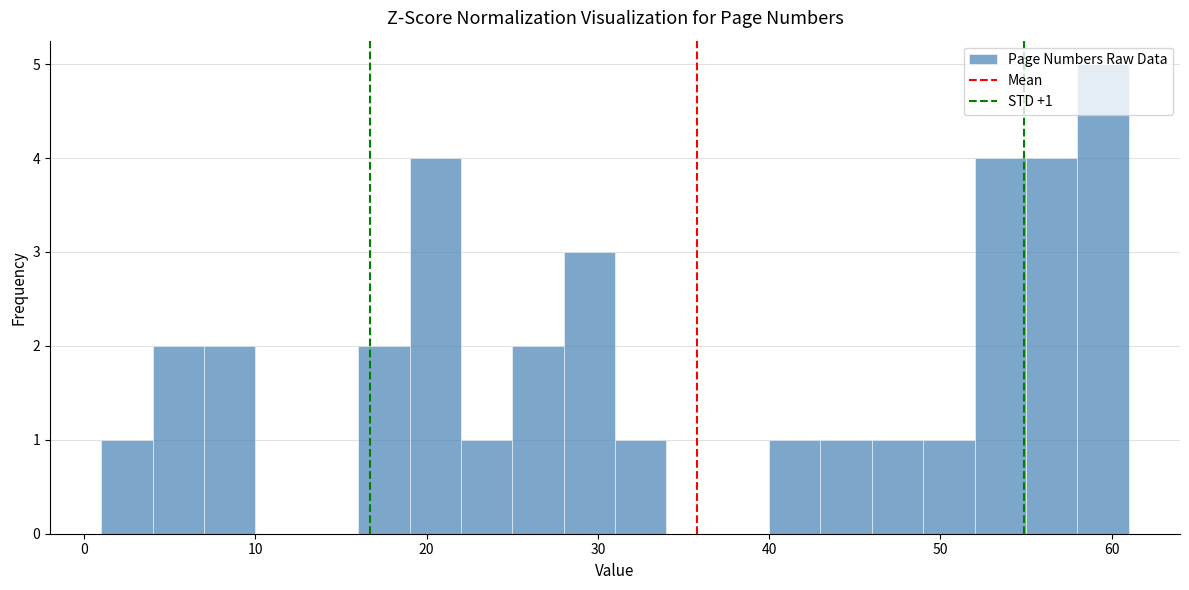

Read against the x-axis, roughly where is the centre of the tallest bar?

60